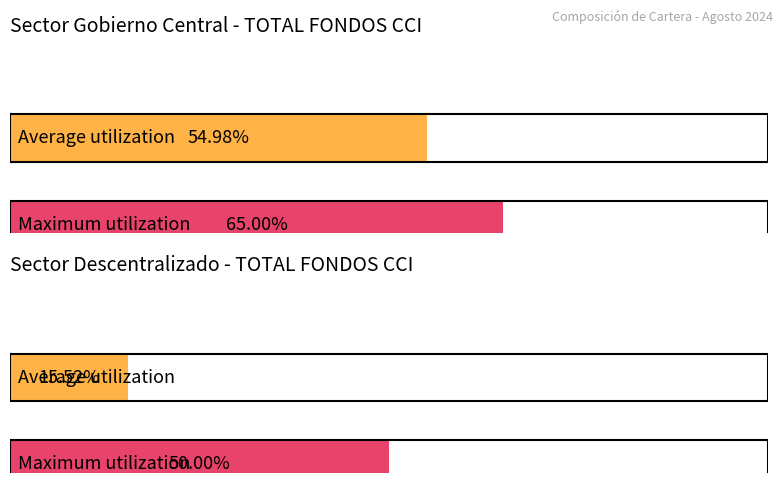

Rank the series at TOTAL FONDOS CCI from highest to lowest value.

Maximum utilization, Average utilization